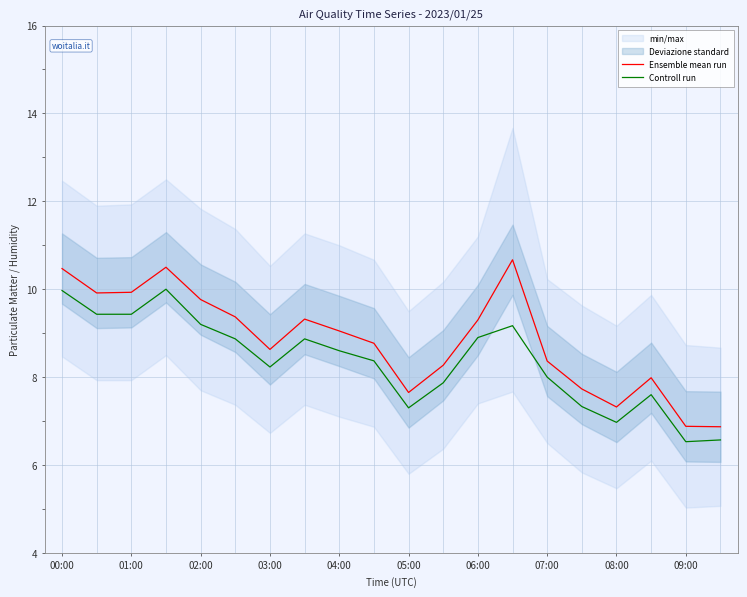

At how many categories does at least one series exceed 6?

20